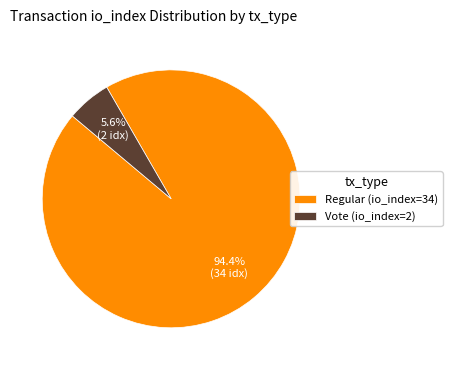

Count the number of slices in the pie.

2